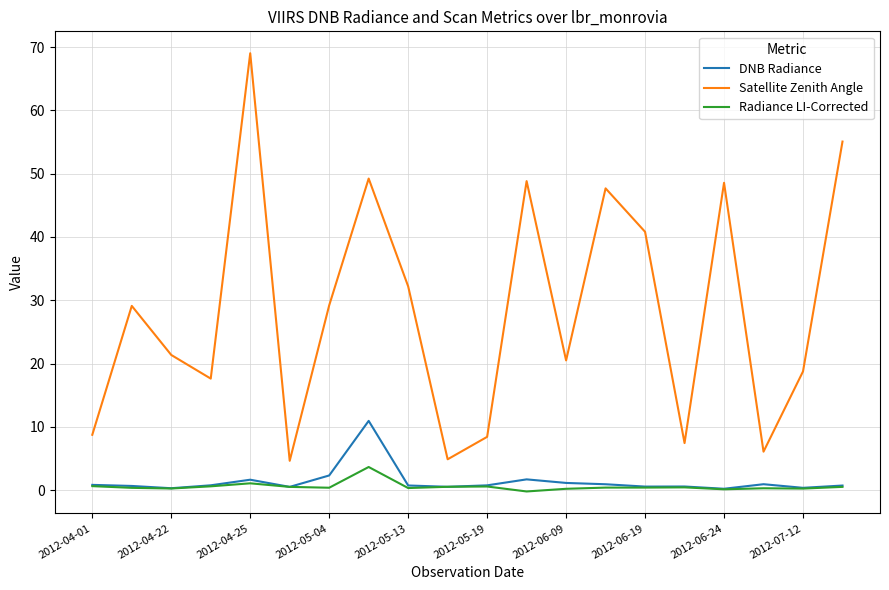

Which series has the largest total across all categories?

Satellite Zenith Angle